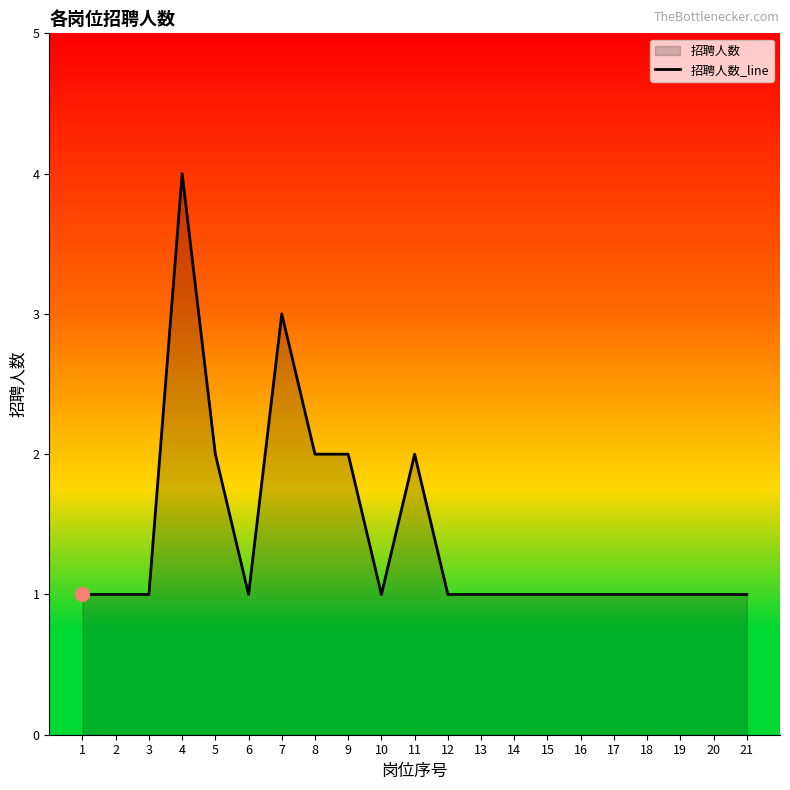

True or false: the data has more than 1 interior local peaks.

True